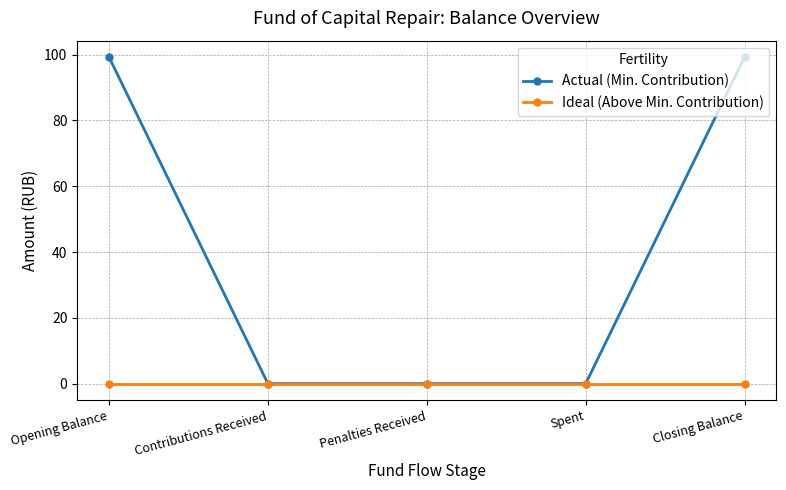

True or false: Actual (Min. Contribution) has more than 2 interior local peaks.

False